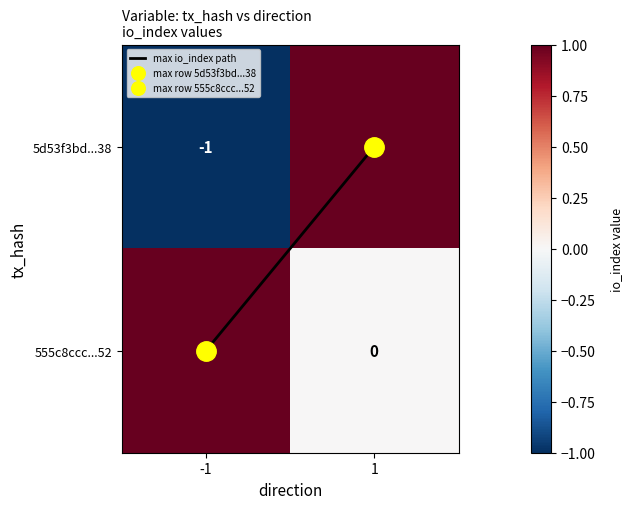

Between -1 and 1, which series saw the biggest shift?

5d53f3bd...38